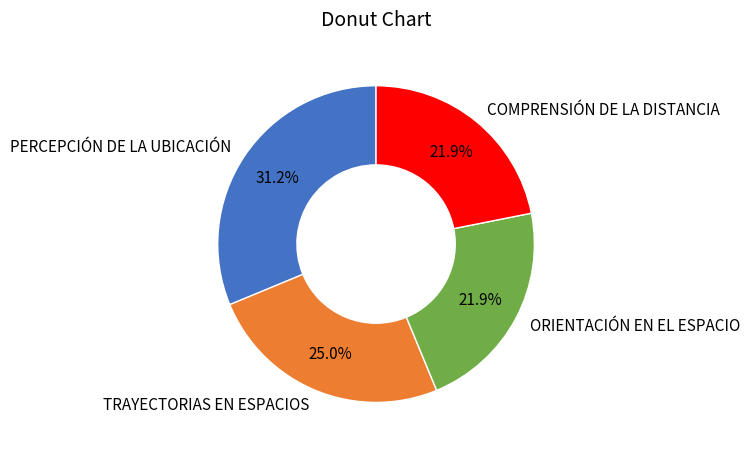

The ORIENTACIÓN EN EL ESPACIO slice represents 35% of the pie. True or false?

False